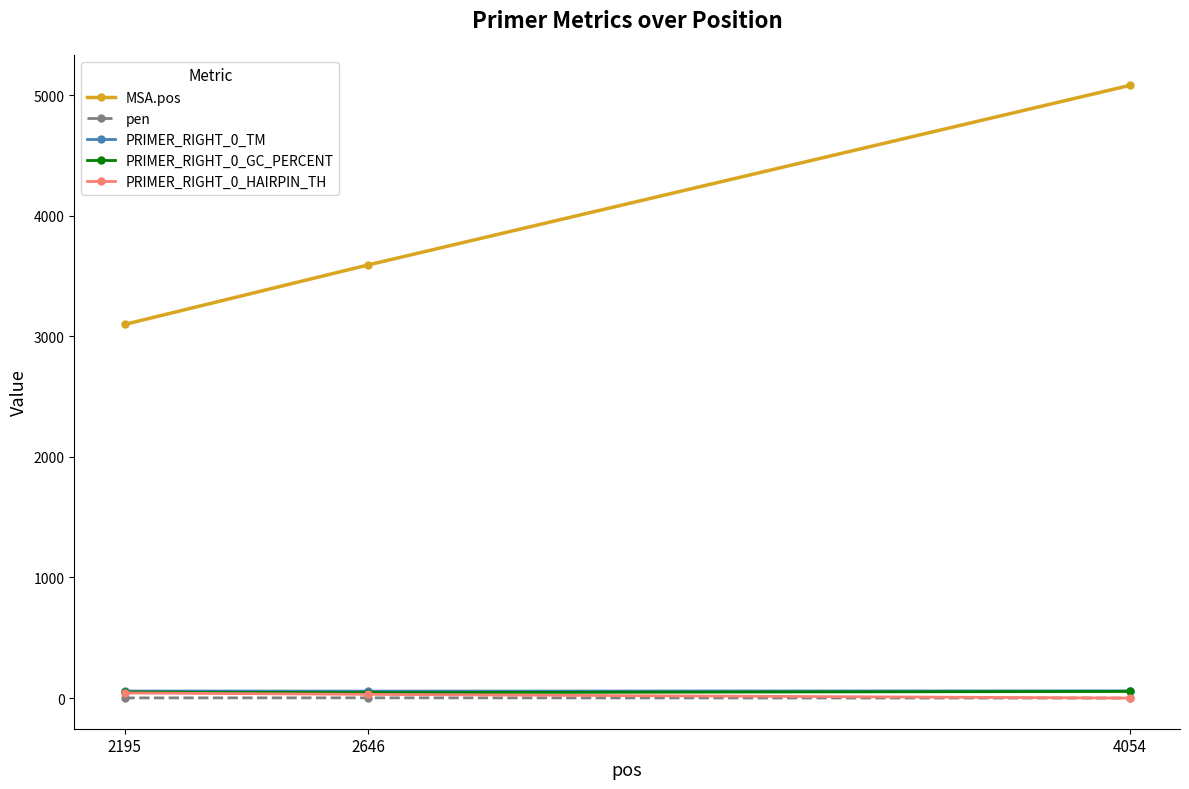

At which label is MSA.pos closest to 4089?

2646